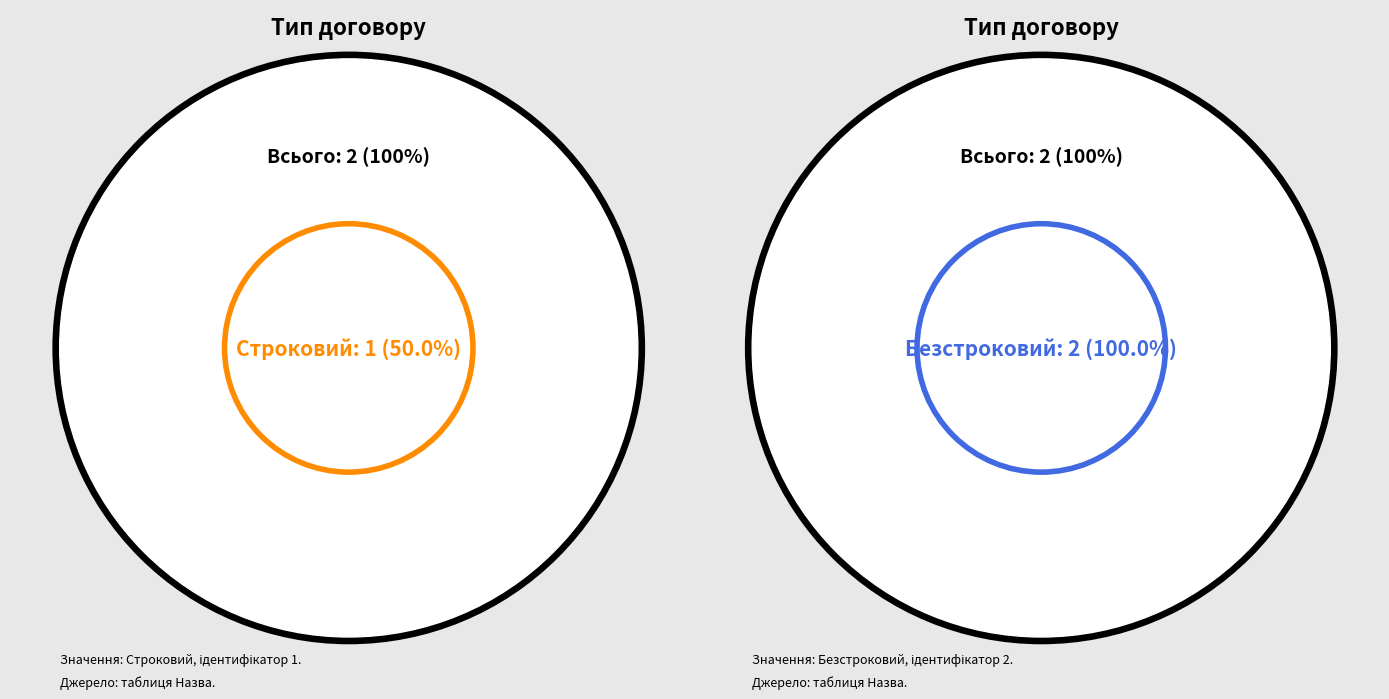

Rank the categories by value from highest to lowest.

Безстроковий, Строковий